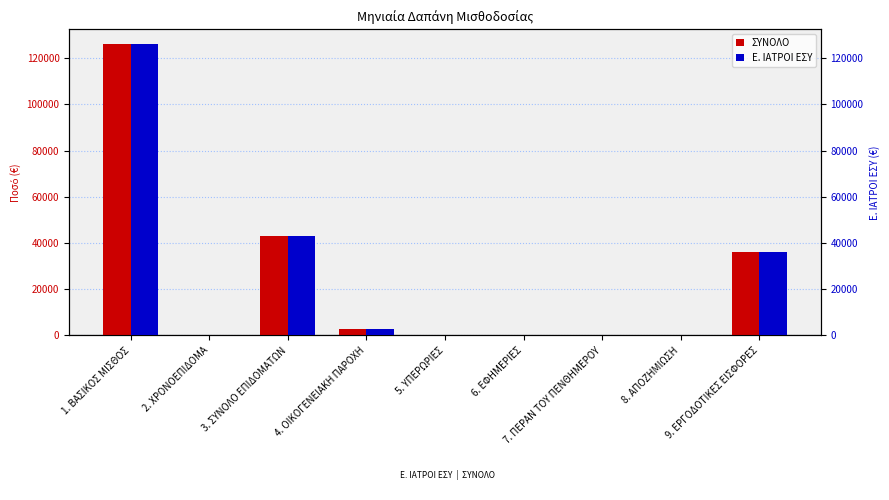

What is the difference between the maximum and minimum values in the Ε. ΙΑΤΡΟΙ ΕΣΥ series?

126124.5